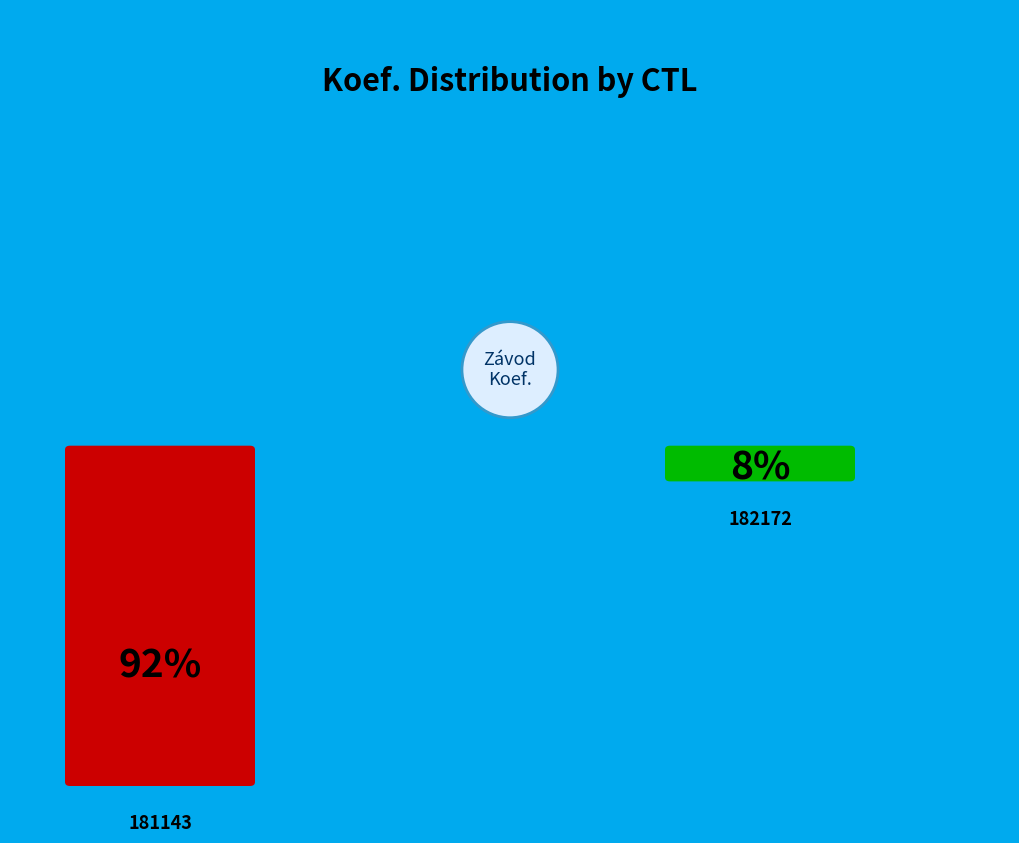

True or false: 182172 accounts for 8% of the total.

True